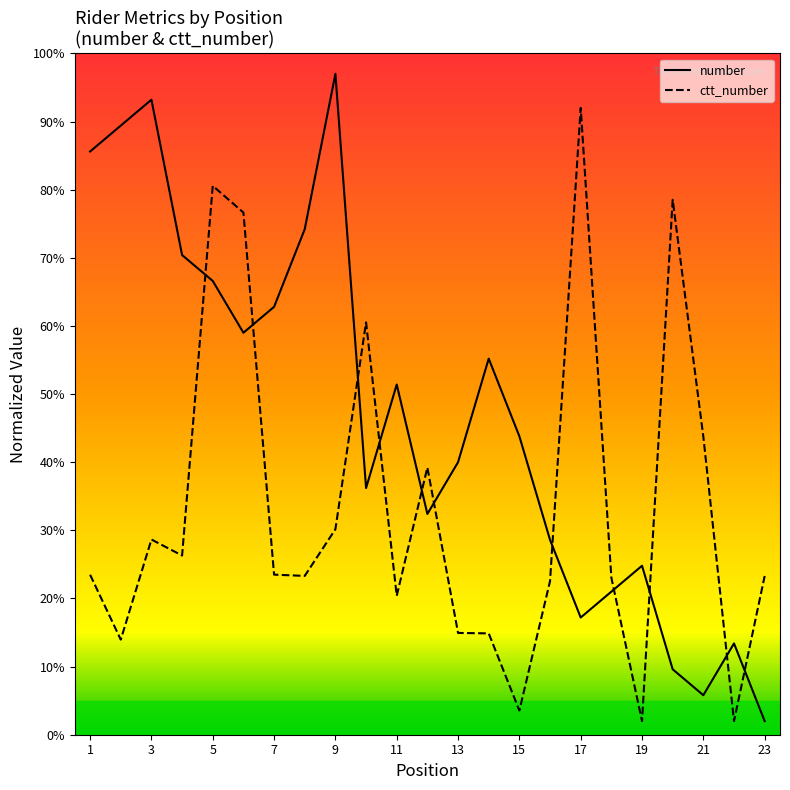

True or false: number and ctt_number intersect in this chart.

True